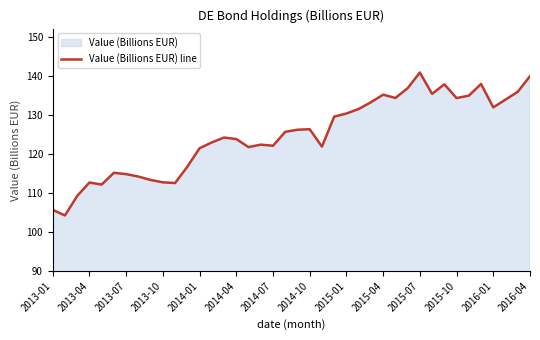

What is the value of the 31st point from the left?

140.9